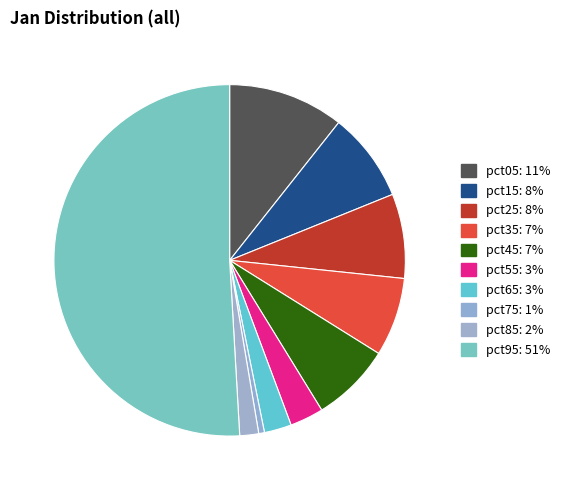

To the nearest percent, what portion does pct85 represent?

2%